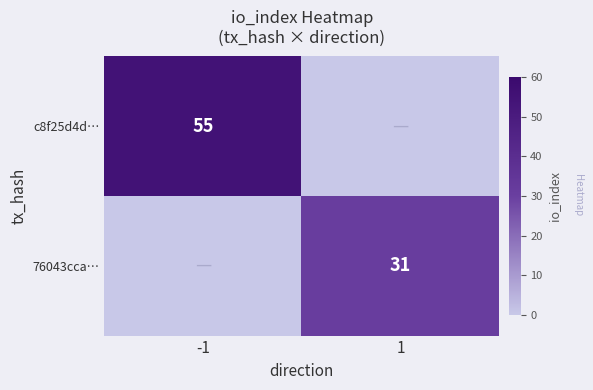

The 76043cca… series shows 18 at 1. True or false?

False